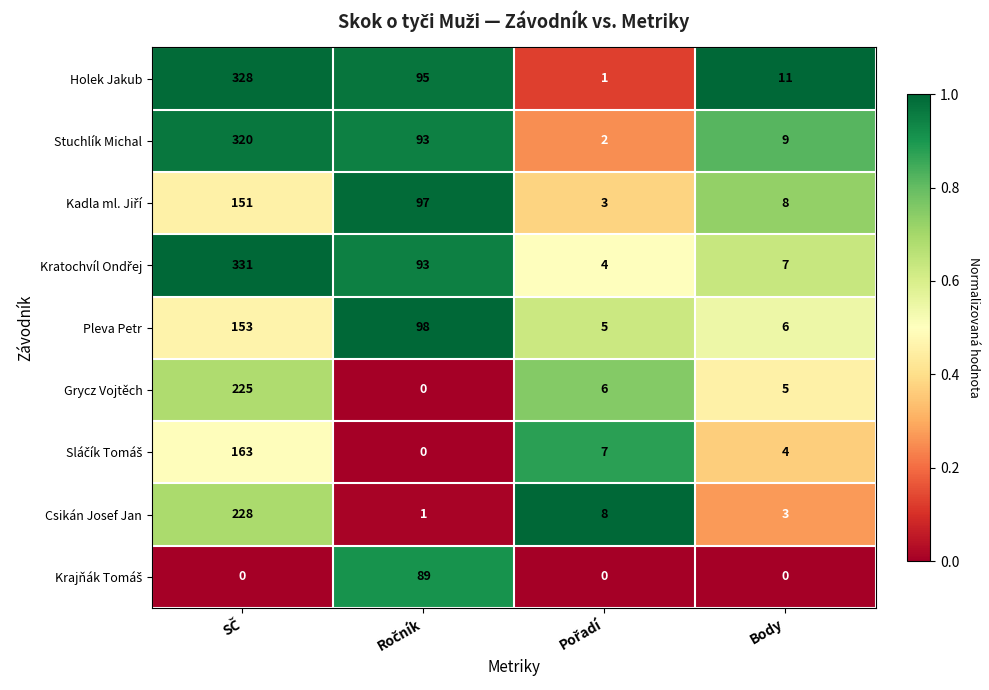

At how many categories does at least one series exceed 5?

4